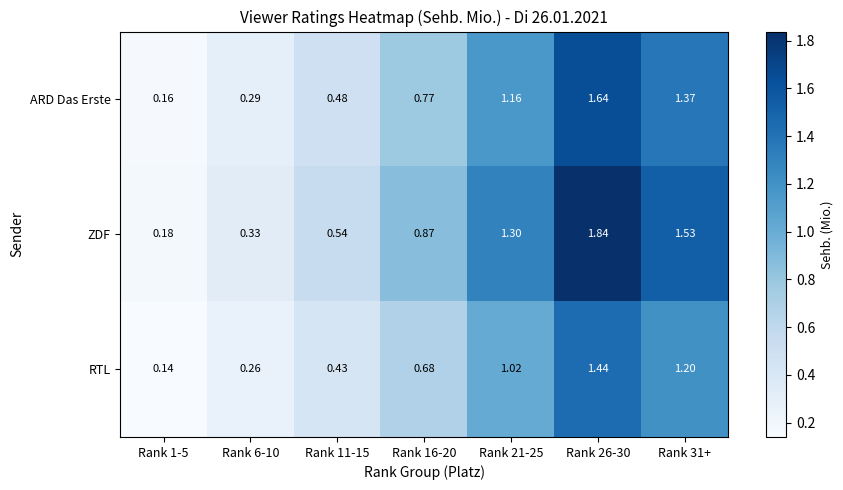

How many distinct data groups are displayed?

3